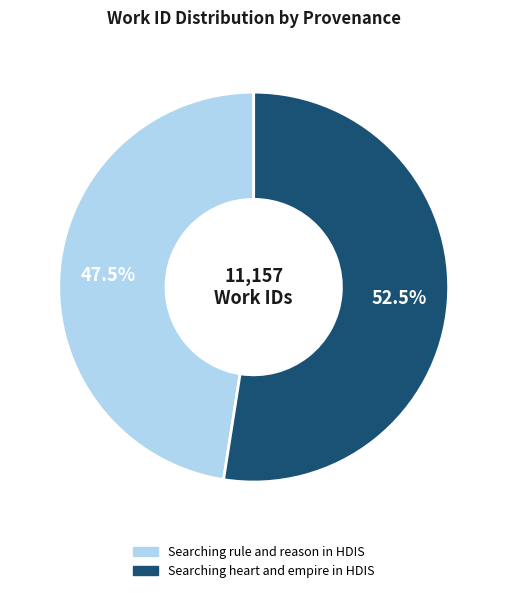

What is the ratio of the value at Searching rule and reason in HDIS to the value at Searching heart and empire in HDIS?

0.9